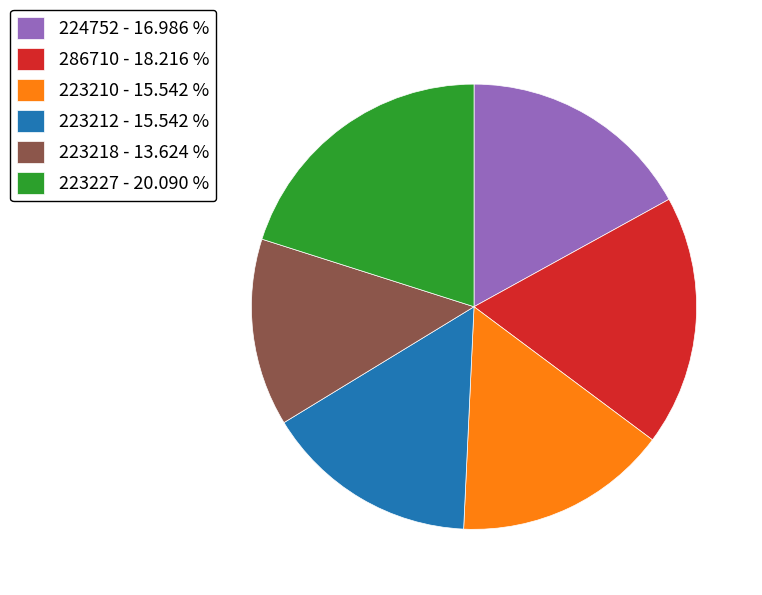

How many slices are in this pie chart?

6